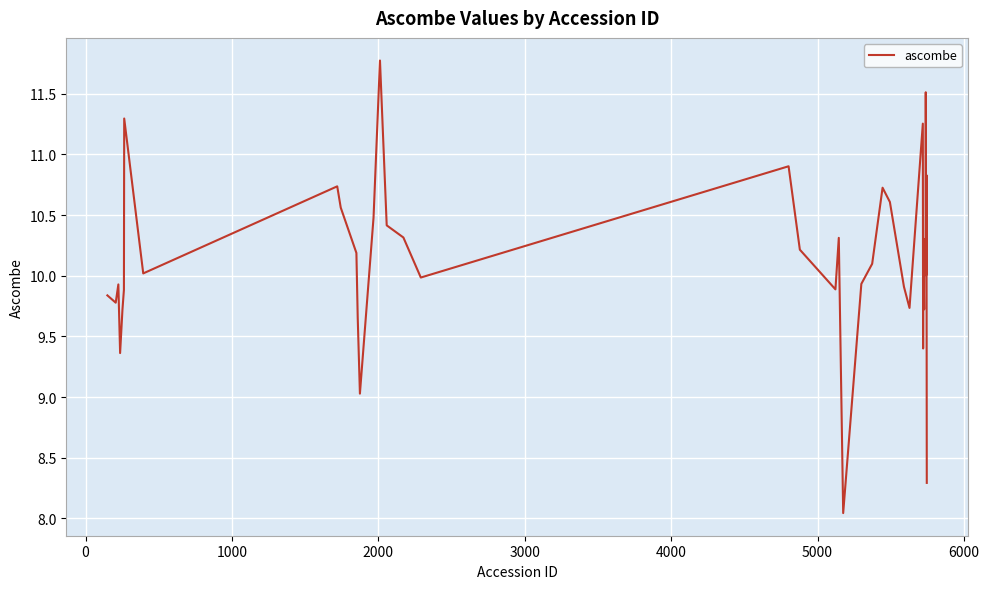

How many series are shown in this chart?

1